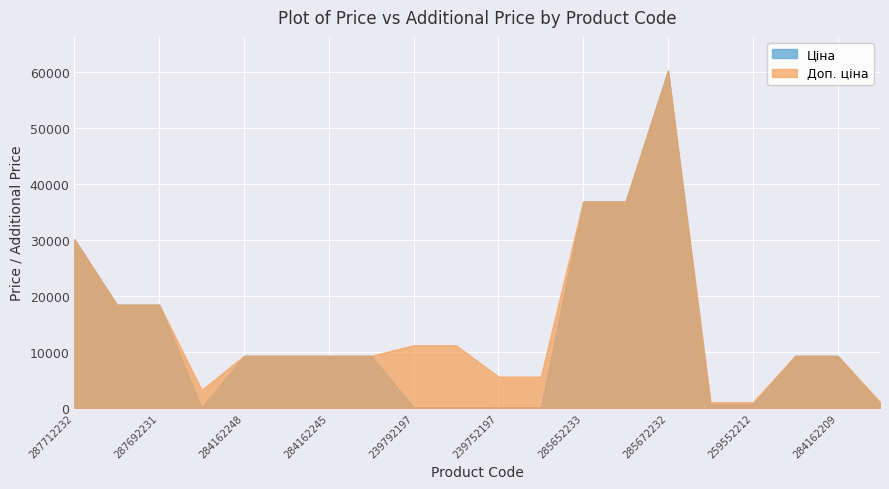

What is the difference between the Доп. ціна values at 285672232 and 284162210?

50915.1